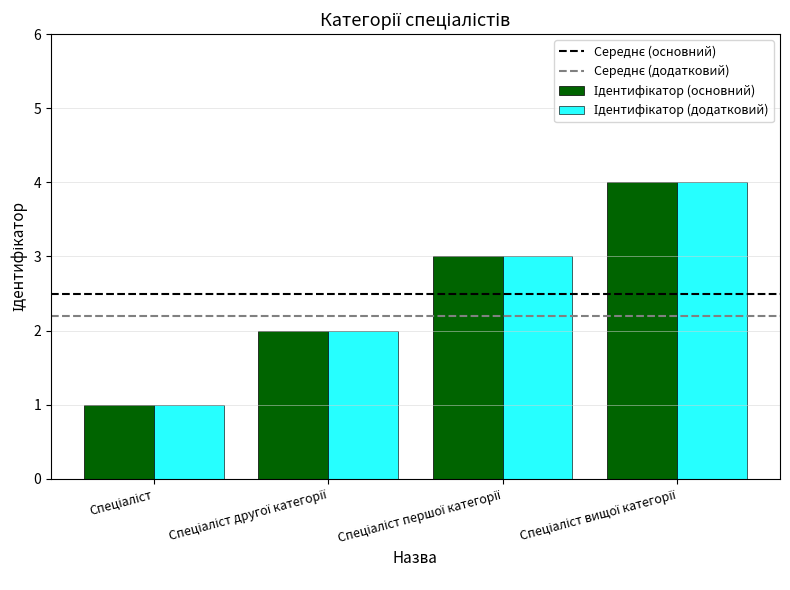

What is the greatest value displayed?

4